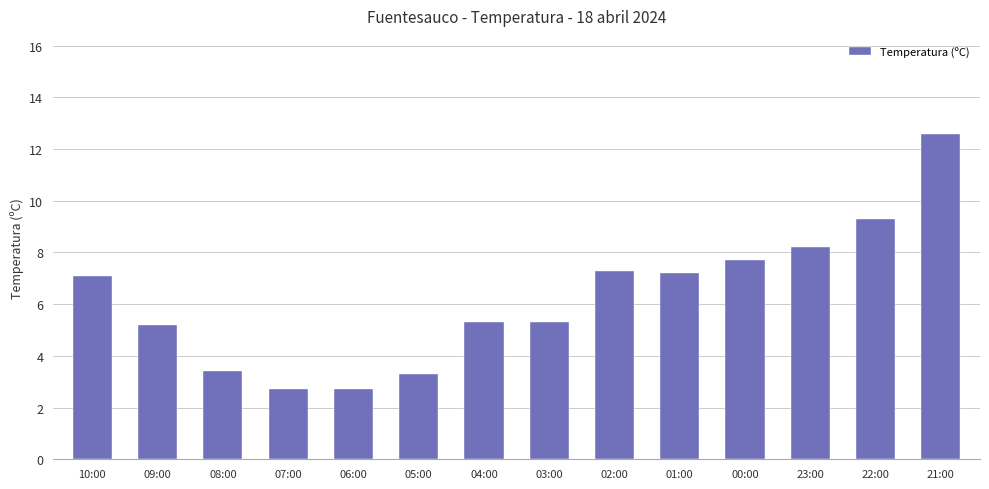

What is the difference between the values at 01:00 and 06:00?

4.5